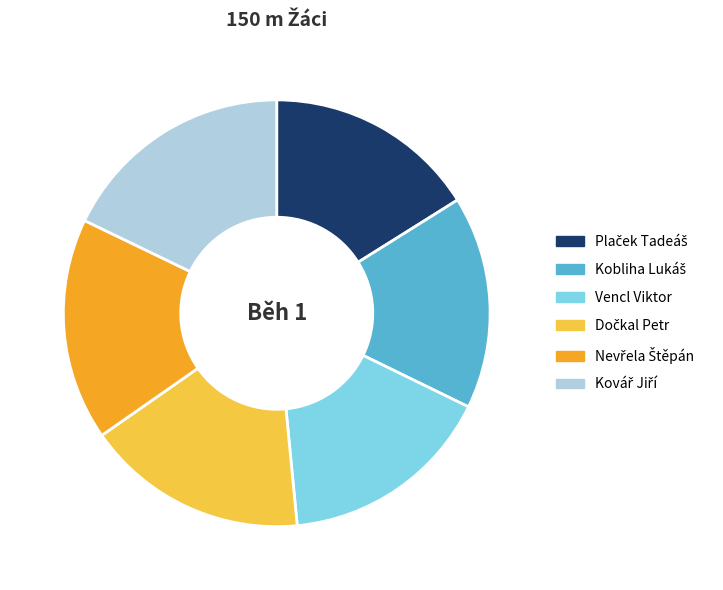

Does any single category account for the majority?

No